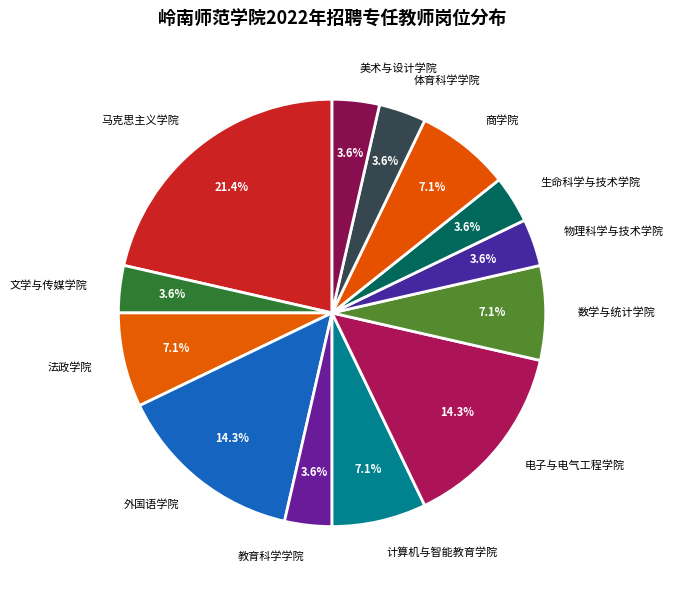

Is there any slice that represents more than half of the pie?

No